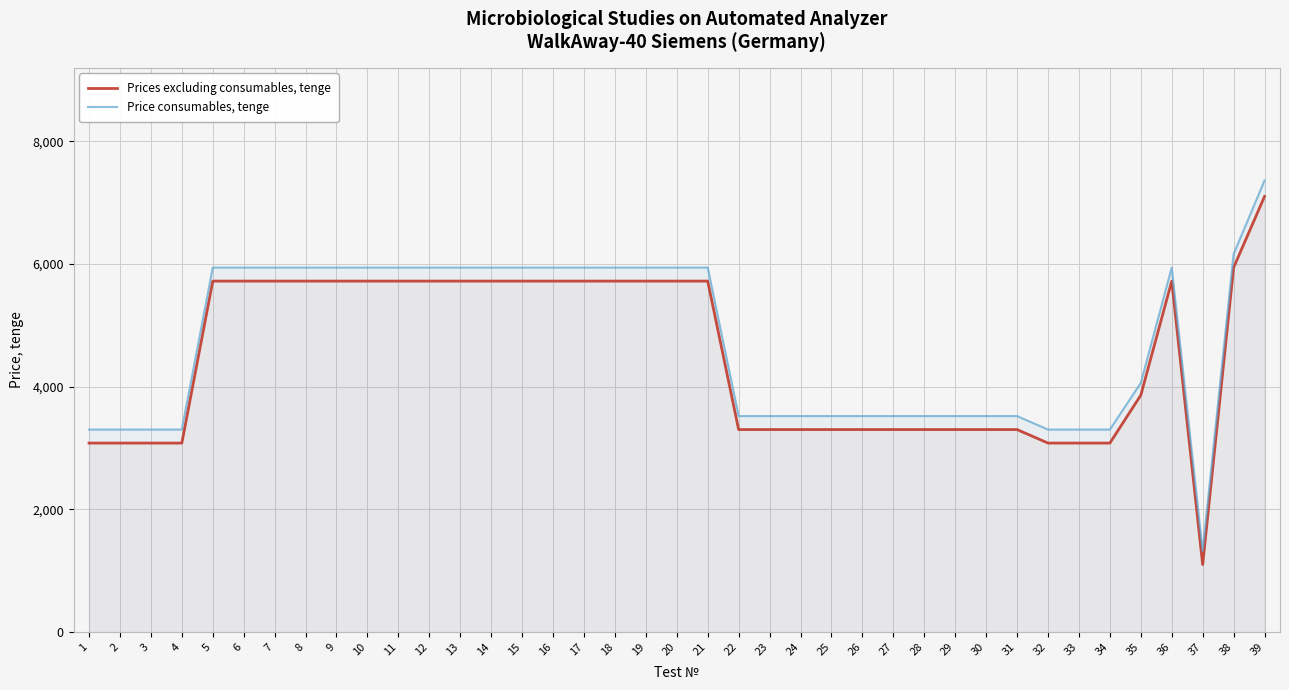

What is the total value across all series at 15?

11660